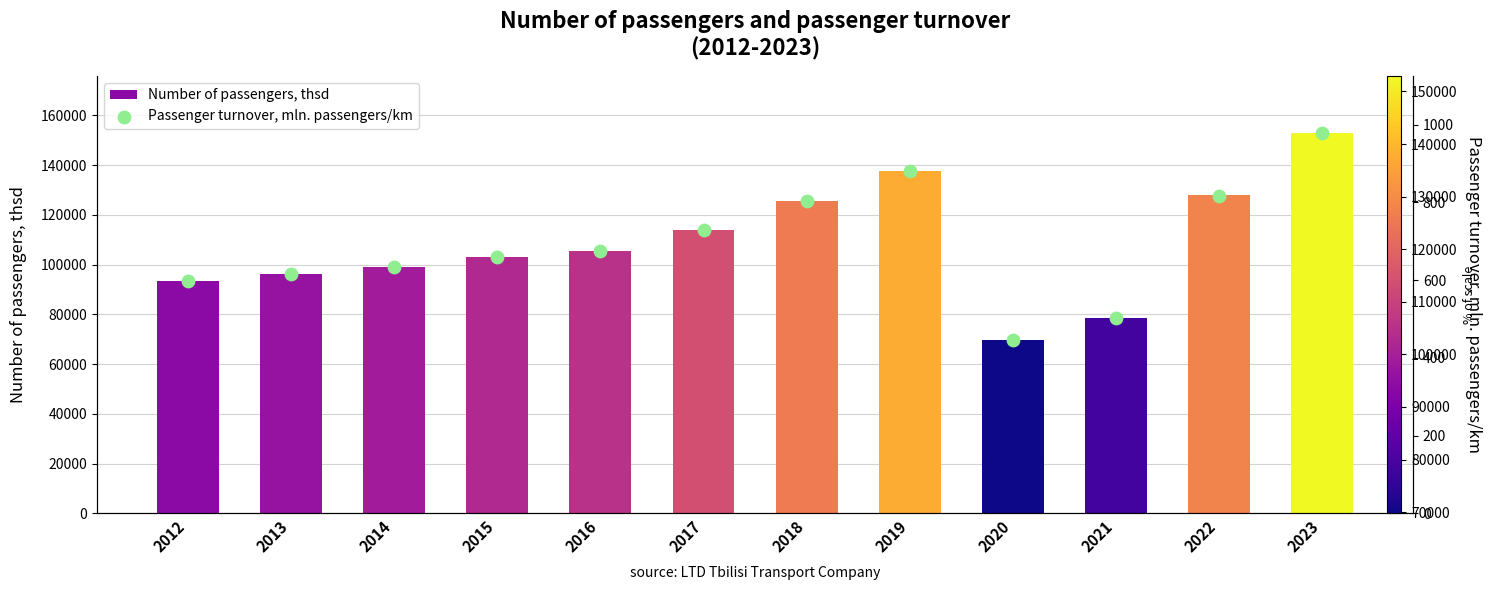

Which series contains the highest Y value?

Number of passengers, thsd